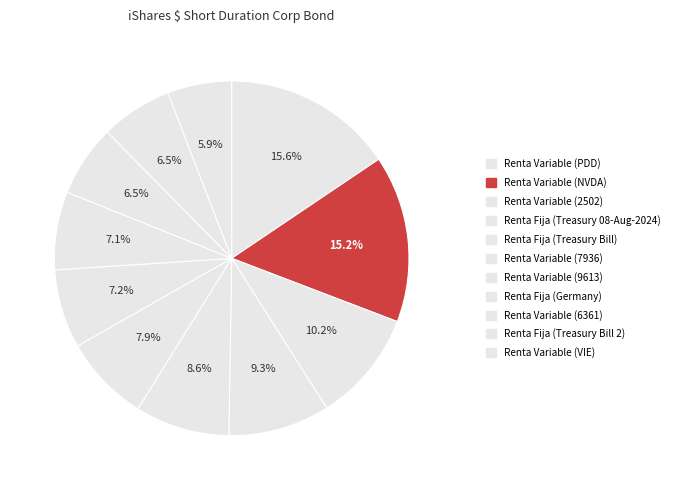

Count the number of slices in the pie.

11